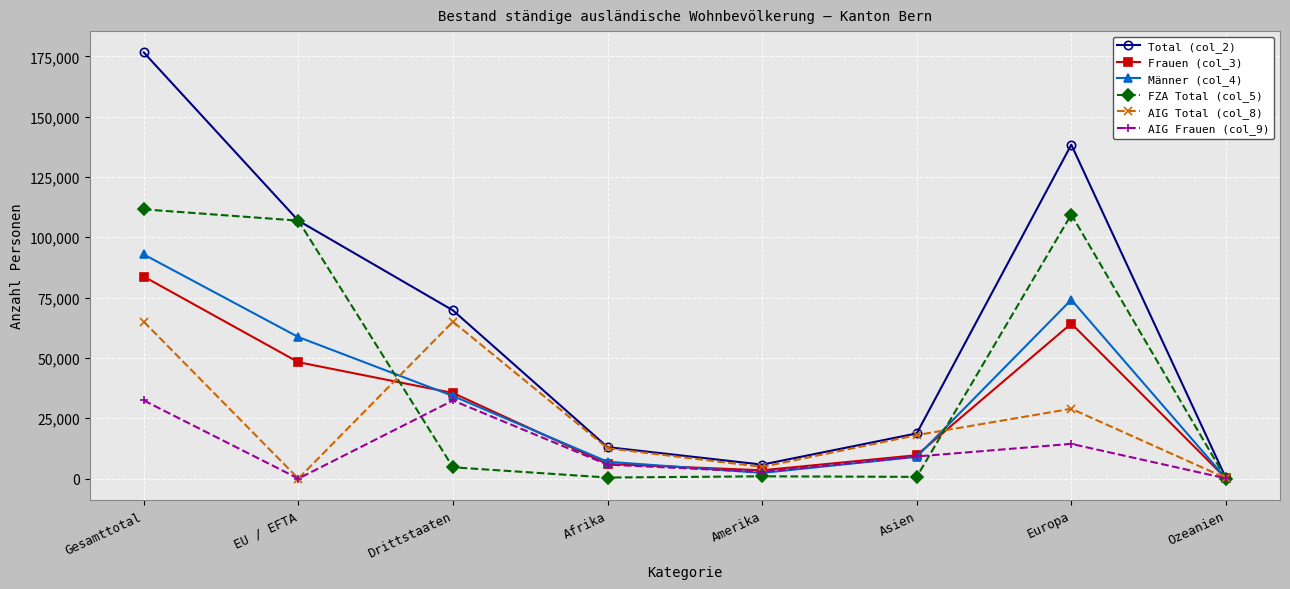

At how many categories does at least one series exceed 121753?

2